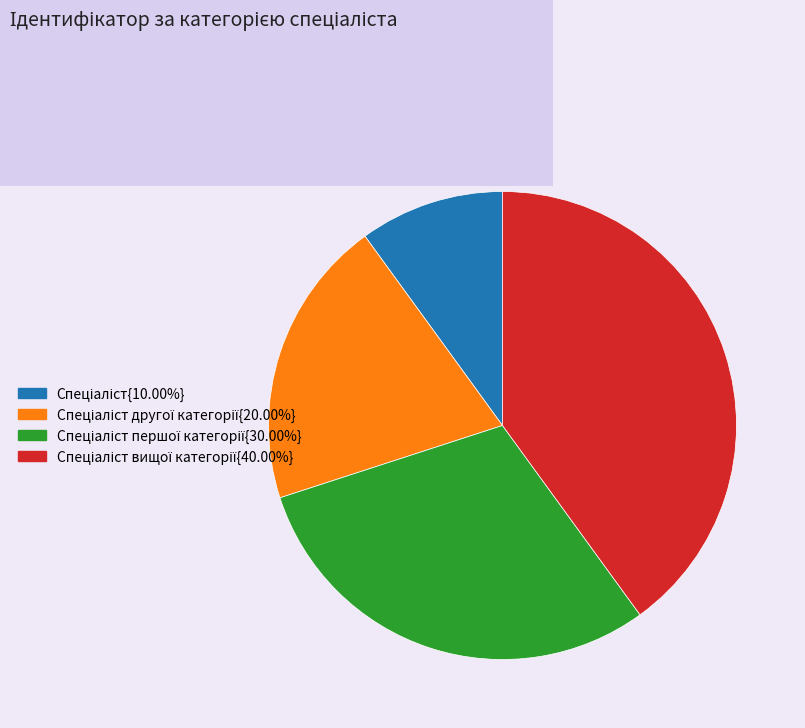

Is there a majority slice in this chart?

No